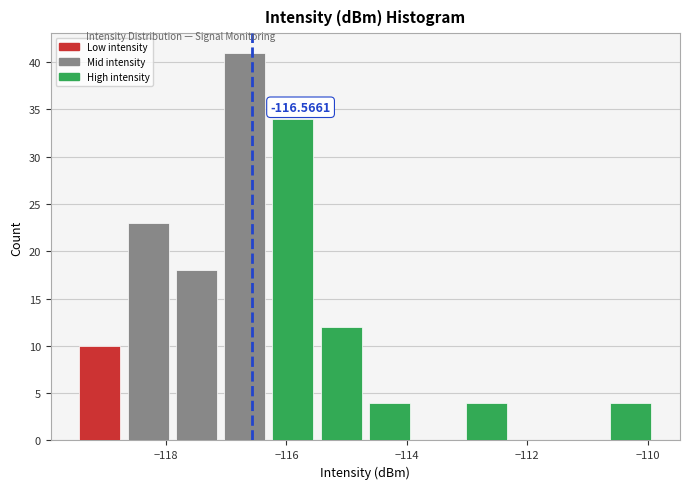

Which range on the x-axis has the tallest bar?

-117.0 to -116.2